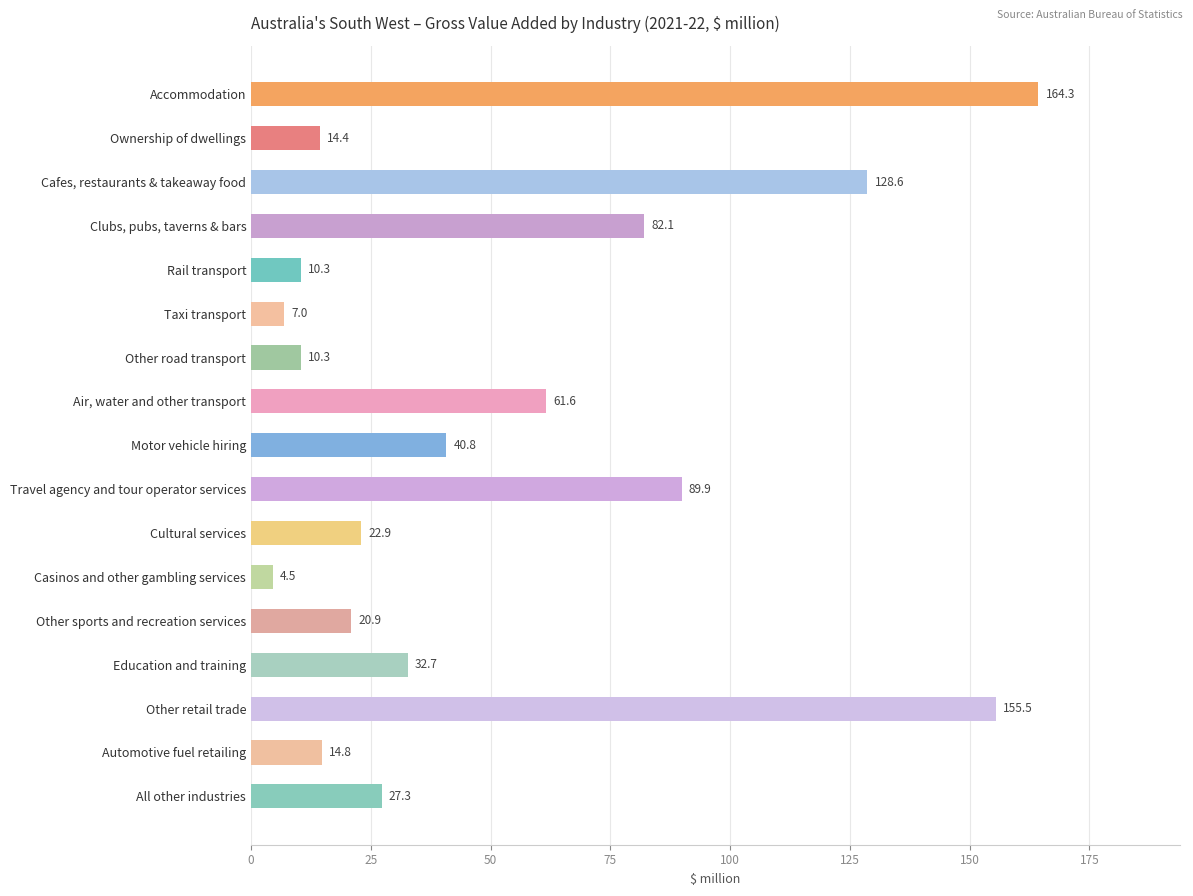

What is the value of the 5th bar from the top?

10.3